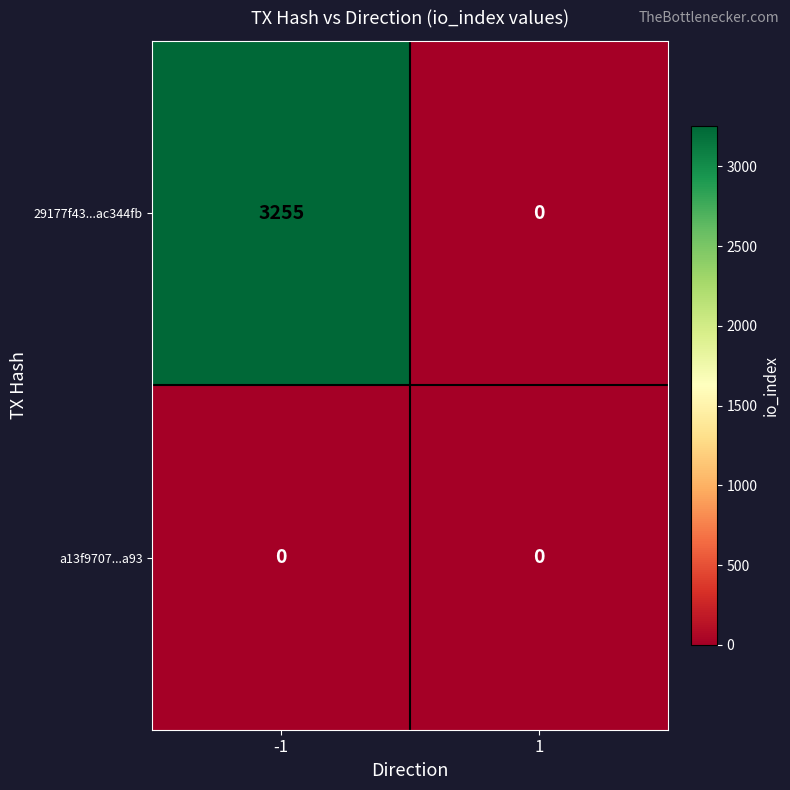

Reading right to left, list all the values displayed in this chart.

29177f43...ac344fb: 0	3255
a13f9707...a93: 0	0